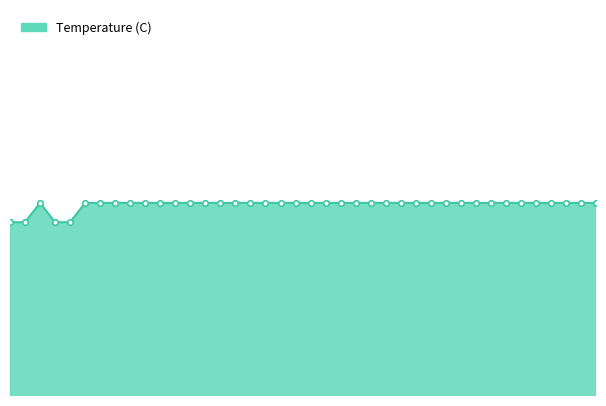

Reading left to right, extract all data points from this chart.

0=4.9	1=4.9	2=5.0	3=4.9	4=4.9	5=5.0	6=5.0	7=5.0	8=5.0	9=5.0	10=5.0	11=5.0	12=5.0	13=5.0	14=5.0	15=5.0	16=5.0	17=5.0	18=5.0	19=5.0	20=5.0	21=5.0	22=5.0	23=5.0	24=5.0	25=5.0	26=5.0	27=5.0	28=5.0	29=5.0	30=5.0	31=5.0	32=5.0	33=5.0	34=5.0	35=5.0	36=5.0	37=5.0	38=5.0	39=5.0